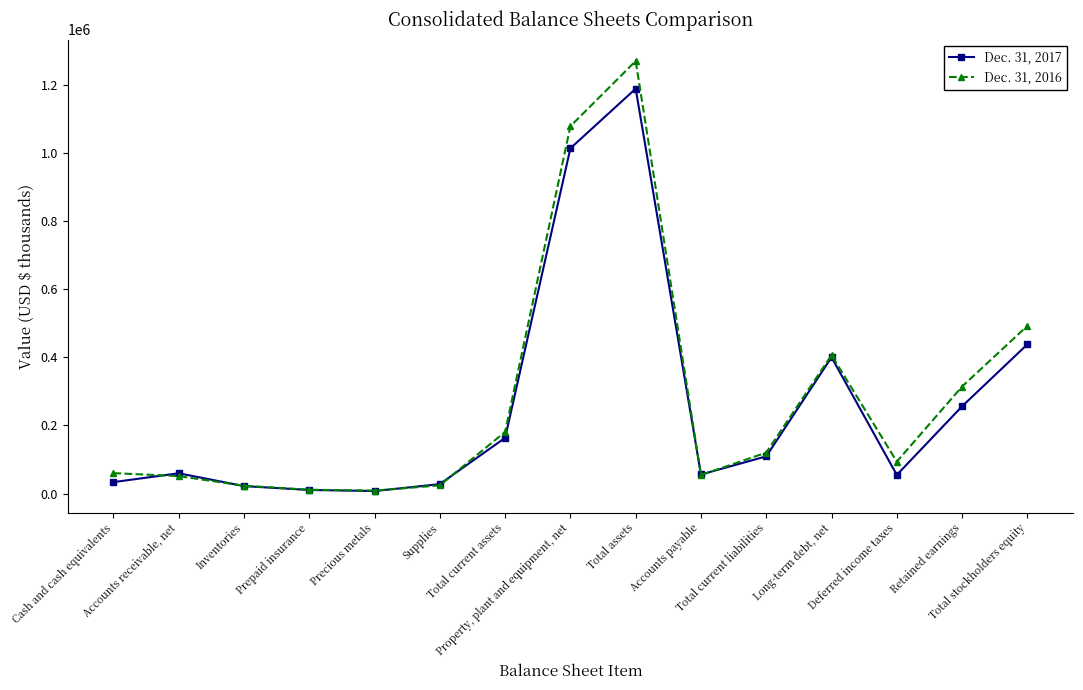

How many distinct data groups are displayed?

2